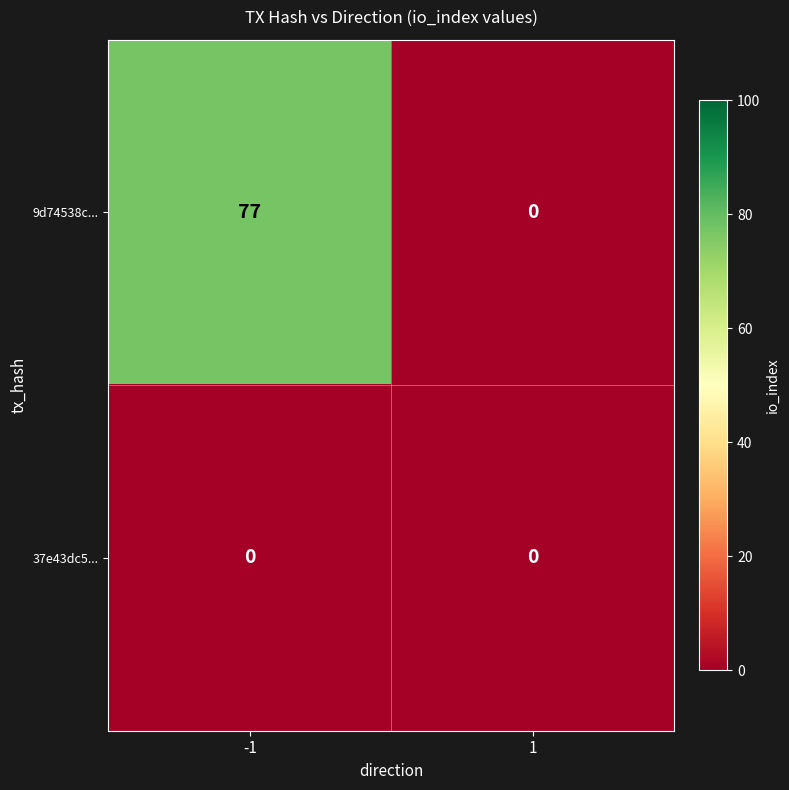

What is the maximum value shown in the chart?

77